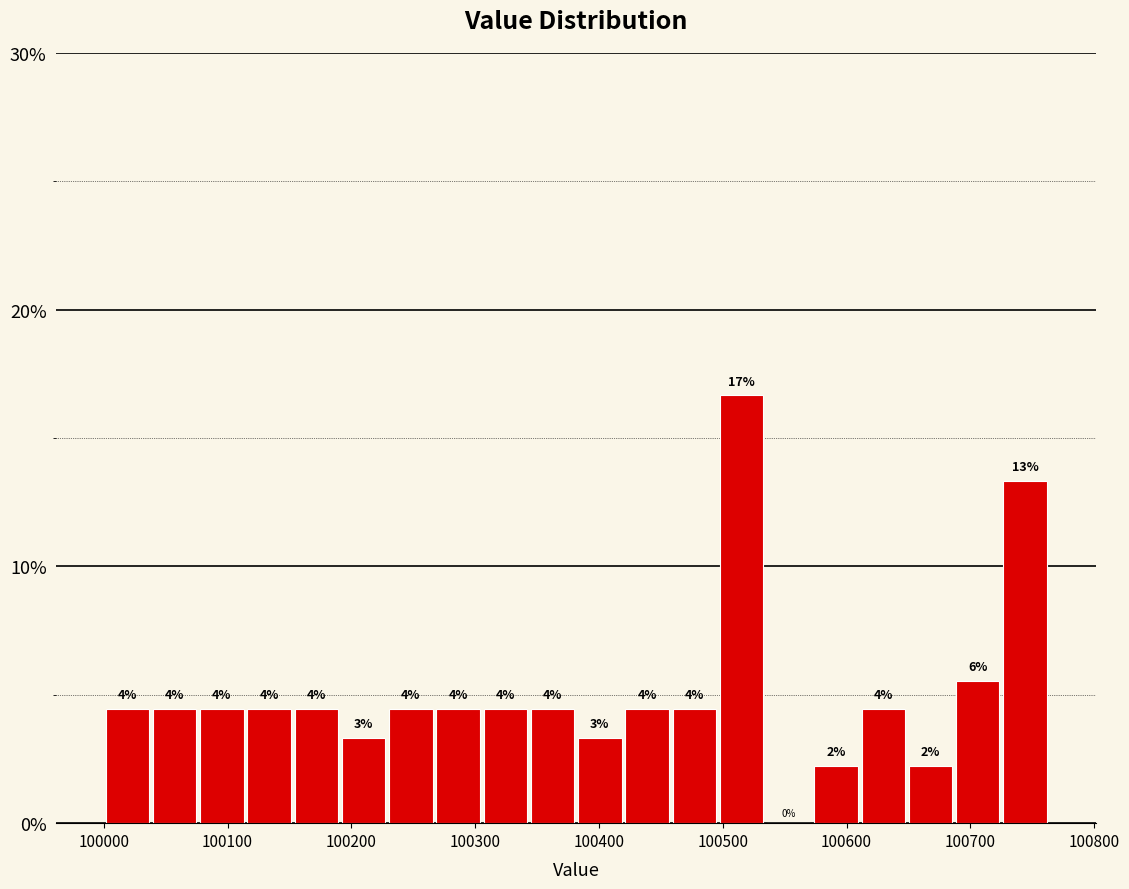

Read against the x-axis, roughly where is the centre of the tallest bar?

100520